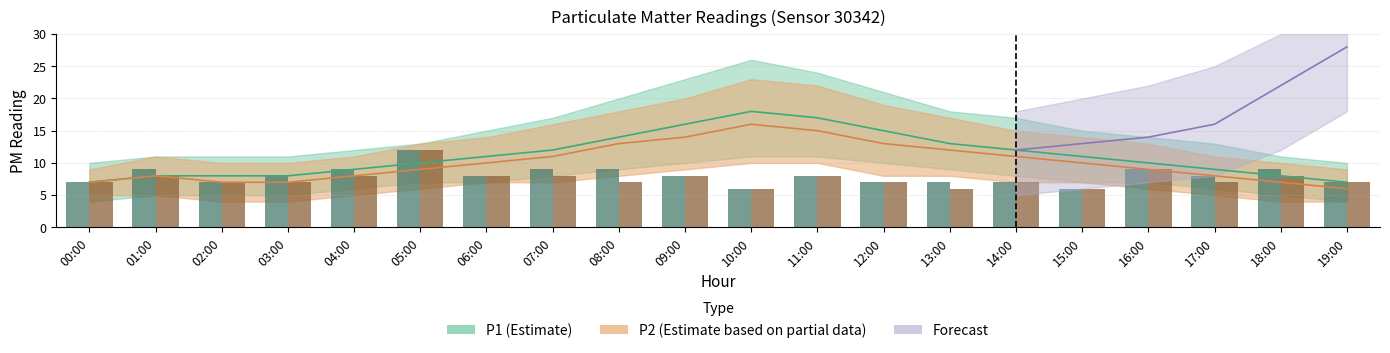

How many bars are there in total?

40